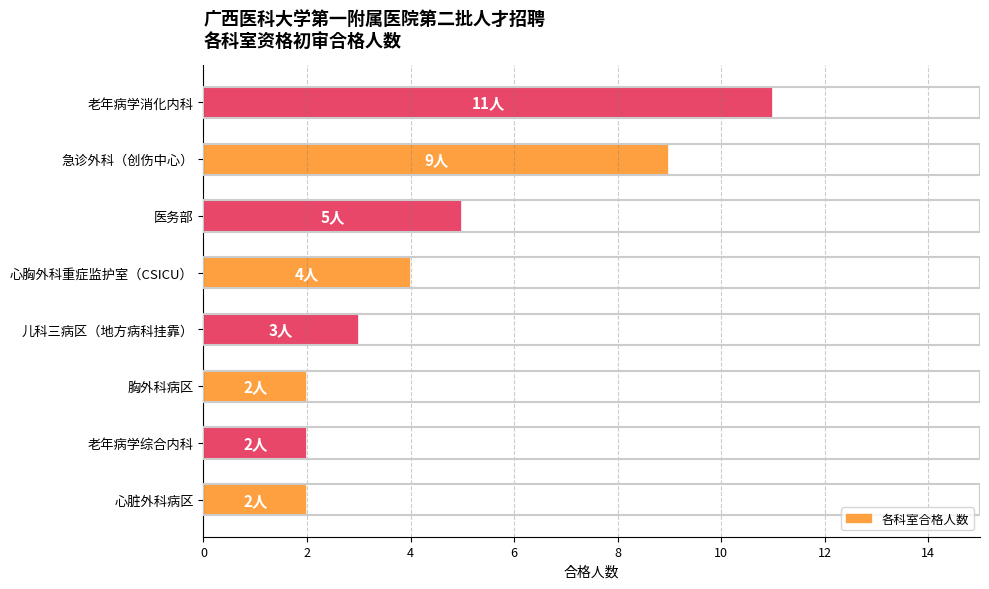

How many bars are there in total?

8